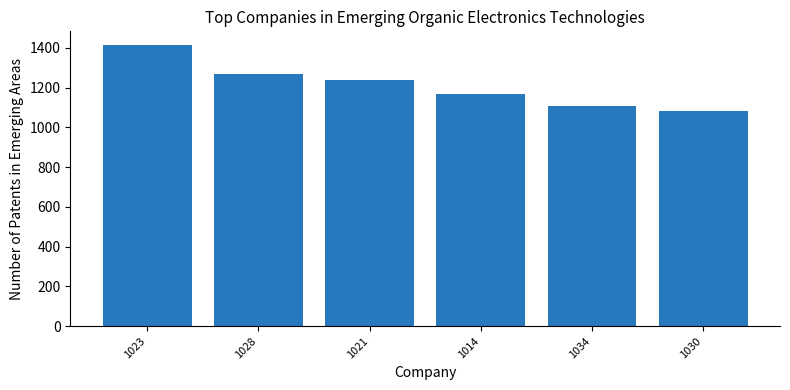

Reading left to right, what are all the values shown in this chart?

1023=1412	1028=1269	1021=1238	1014=1167	1034=1109	1030=1080